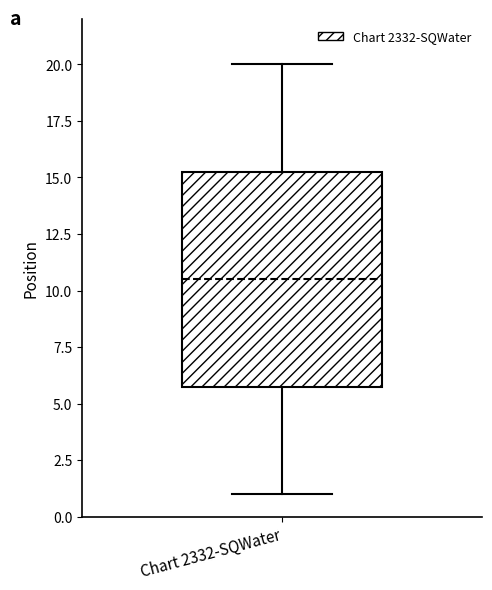

Transcribe this box plot: give where the median line is, the range the box spans, and where the two whiskers end, as read against the y-axis. The values are not printed on the chart, so give them approximately, as read against the axis.

median 10.5, box 6.0 to 15.5, whiskers 1.0 to 20.0